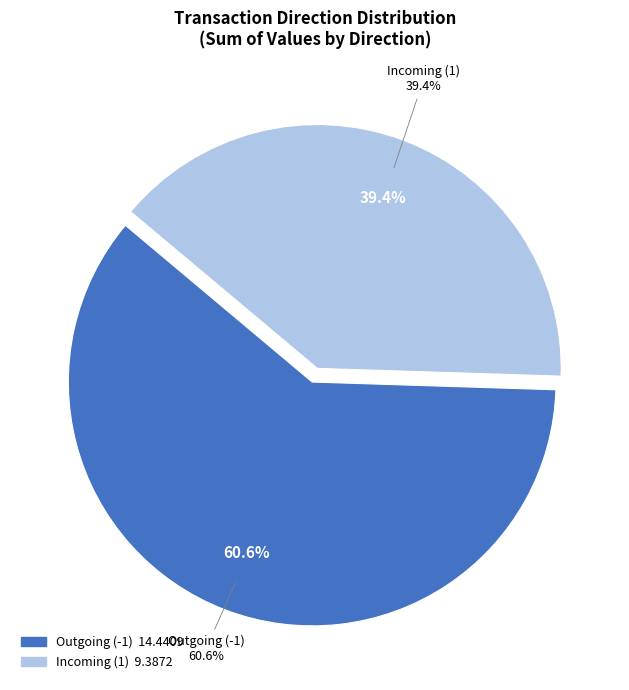

Do -1 and 1 together represent more than half of the pie?

Yes